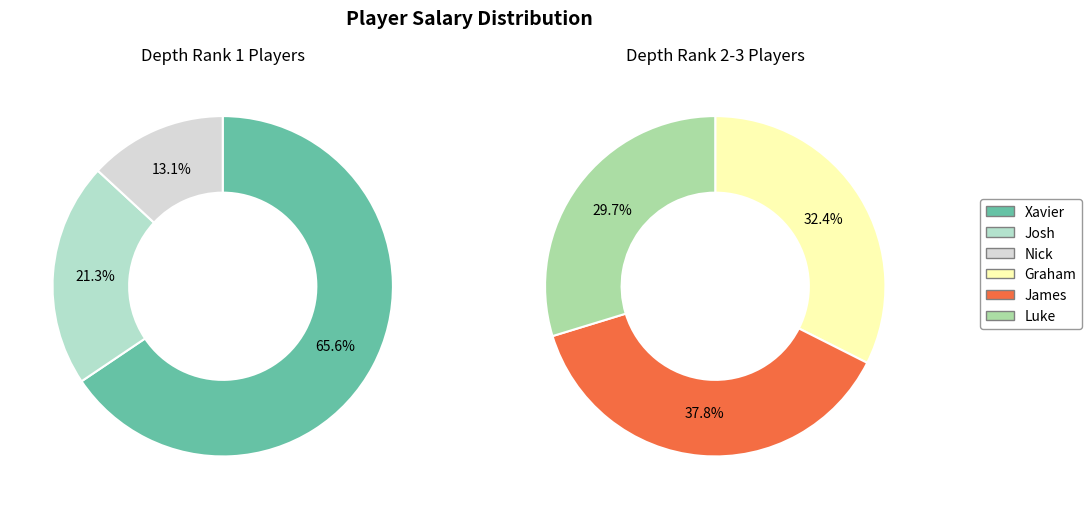

True or false: Nick accounts for 1% of the total.

False